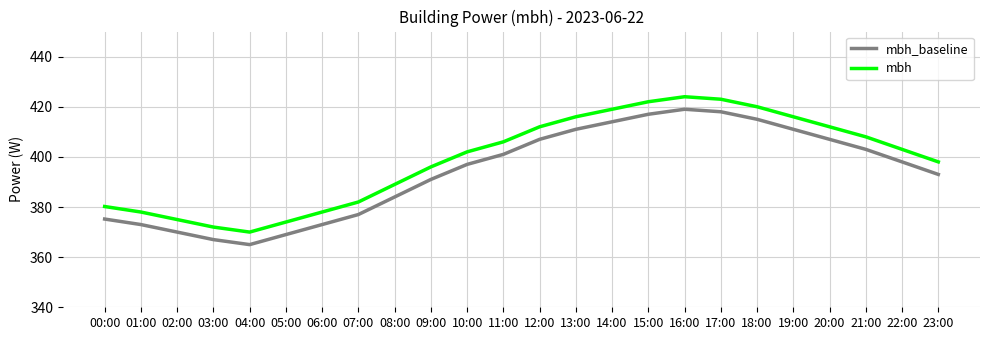

What position from the left is 08:00?

9